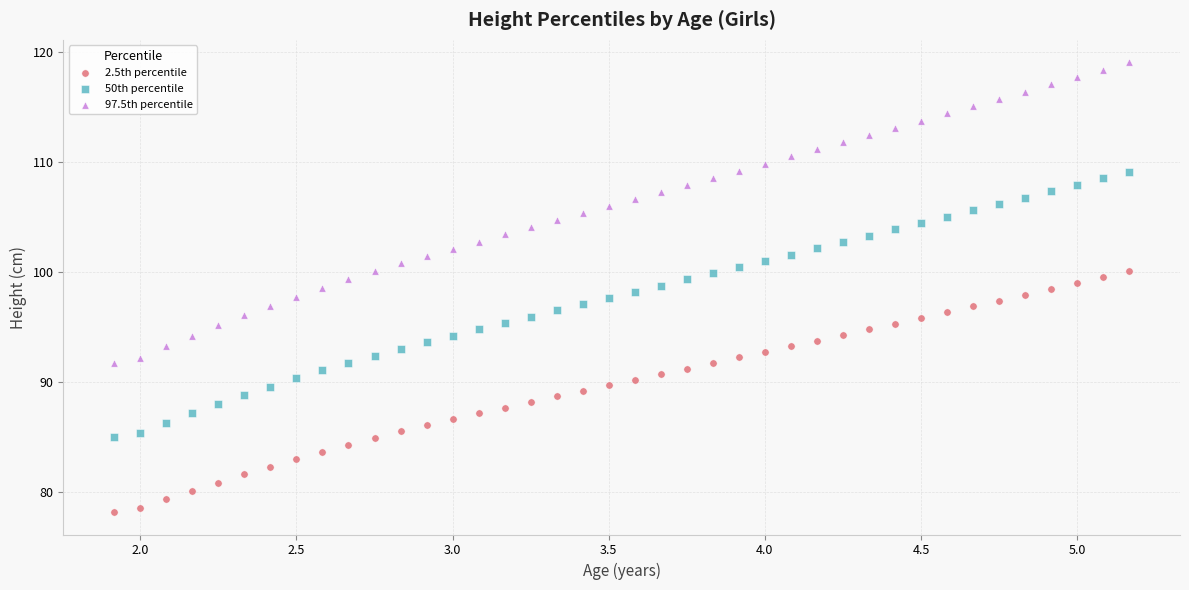

Which series has the widest spread of Y values?

97.5th percentile